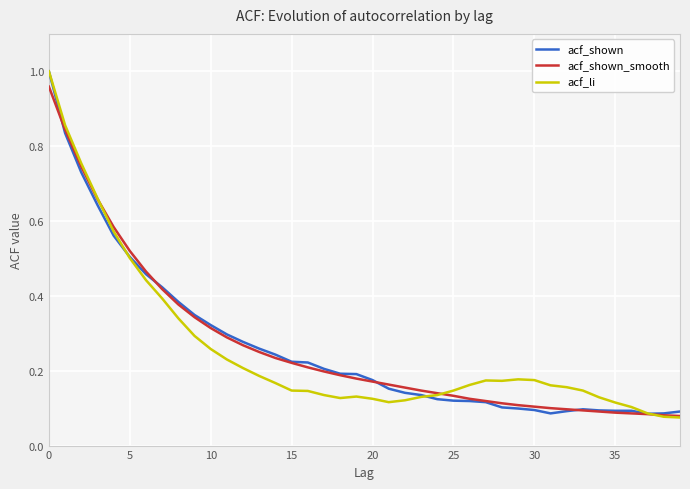

How many categories are shown in the chart?

40